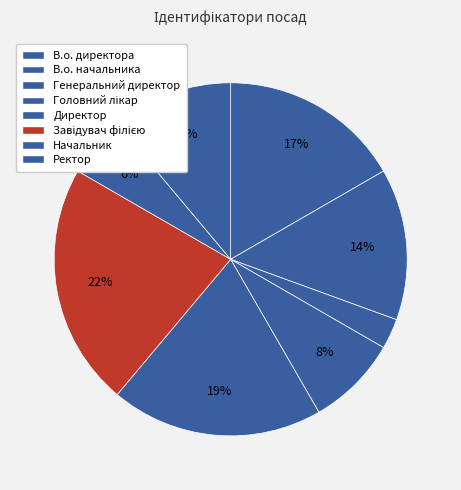

To the nearest percent, what percentage of the pie is В.о. директора?

17%